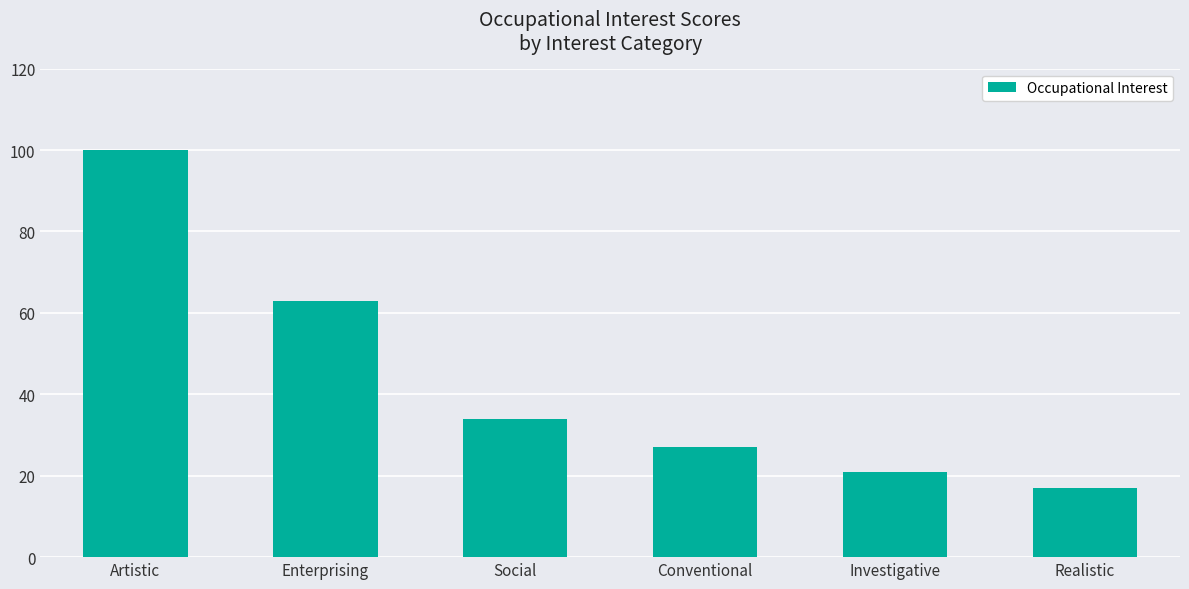

Where does the data first go above 34?

Artistic